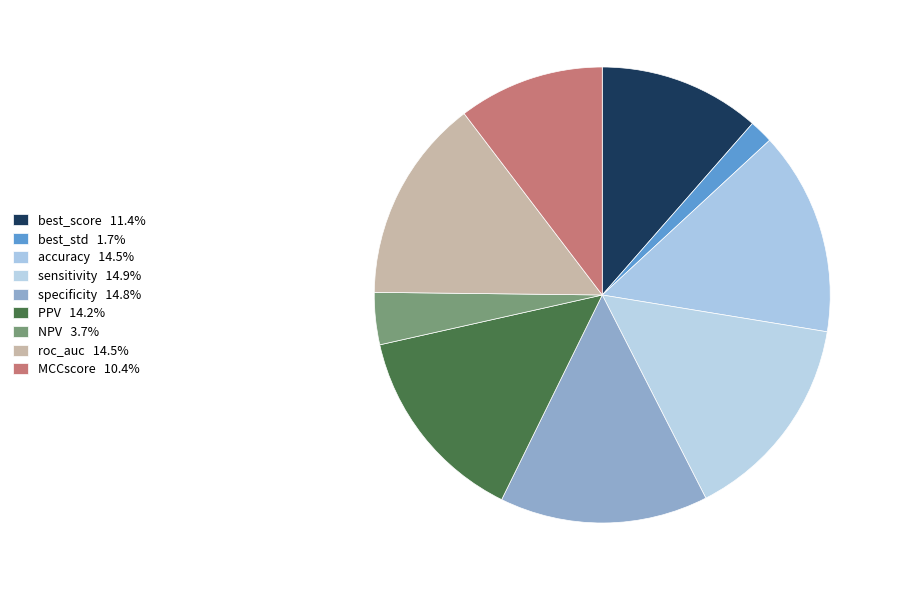

Which category has the biggest portion of the pie?

sensitivity